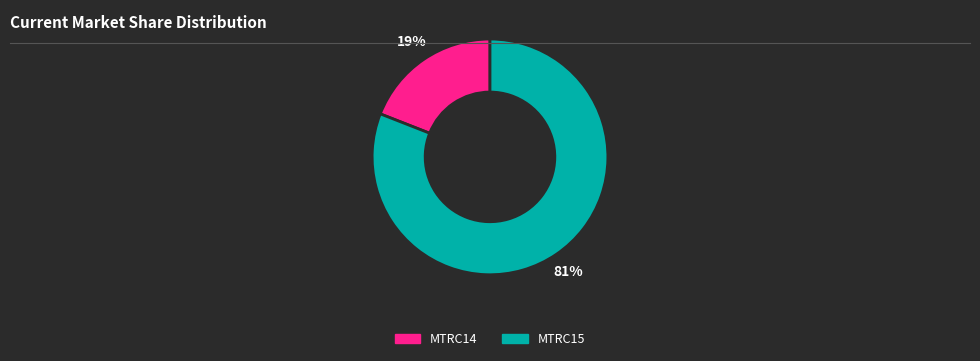

What percentage is the MTRC14 slice, to the nearest percent?

19%